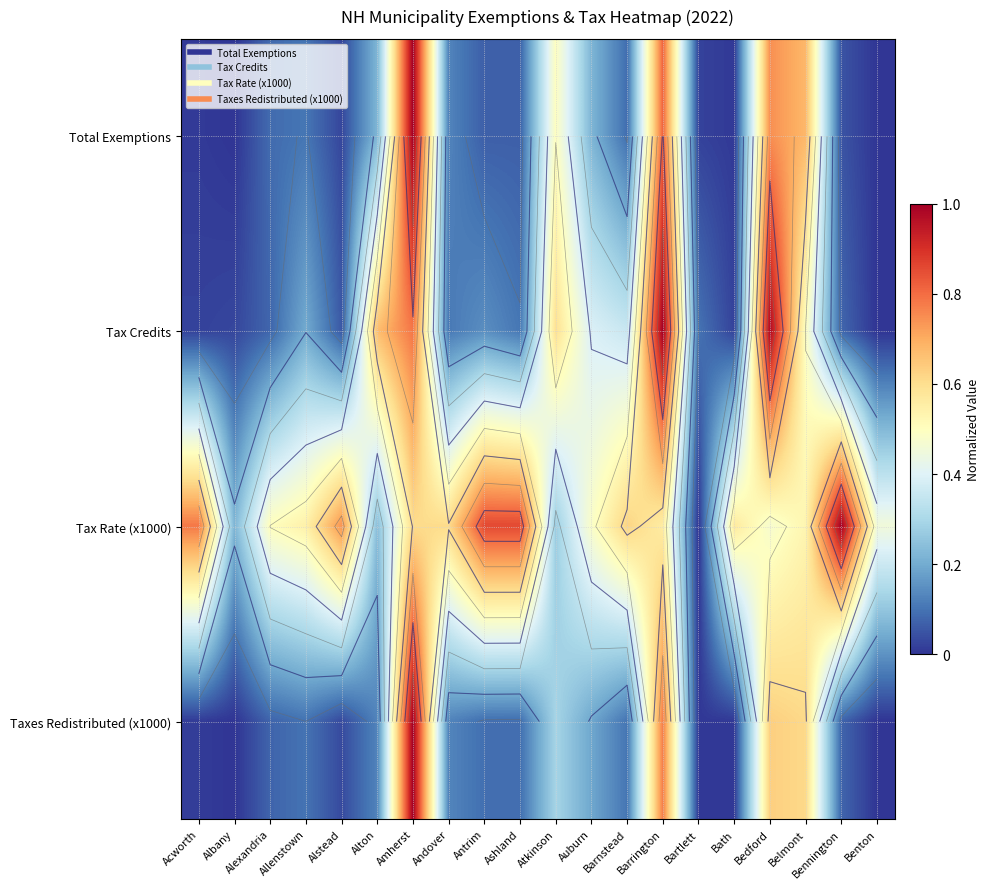

What is the total value across all series at Alexandria?

0.7